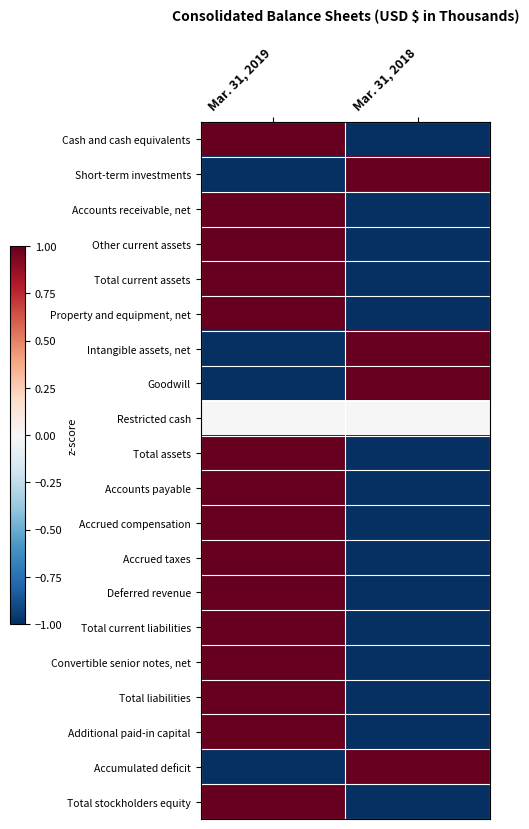

What is the total value across all series at Mar. 31, 2019?

11